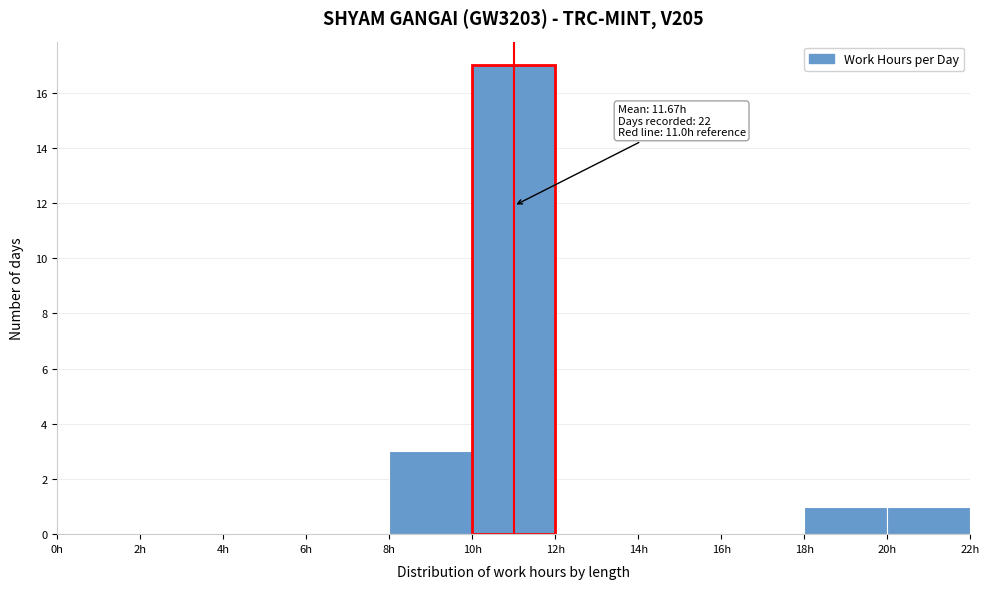

Which range on the x-axis has the tallest bar?

10 to 12